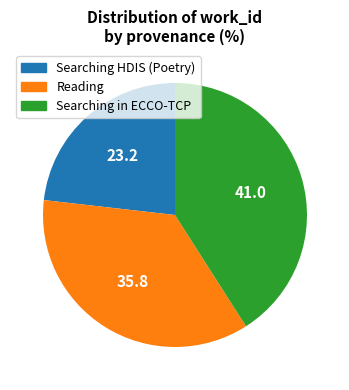

Is it true that Searching in ECCO-TCP is 41% of the pie?

True